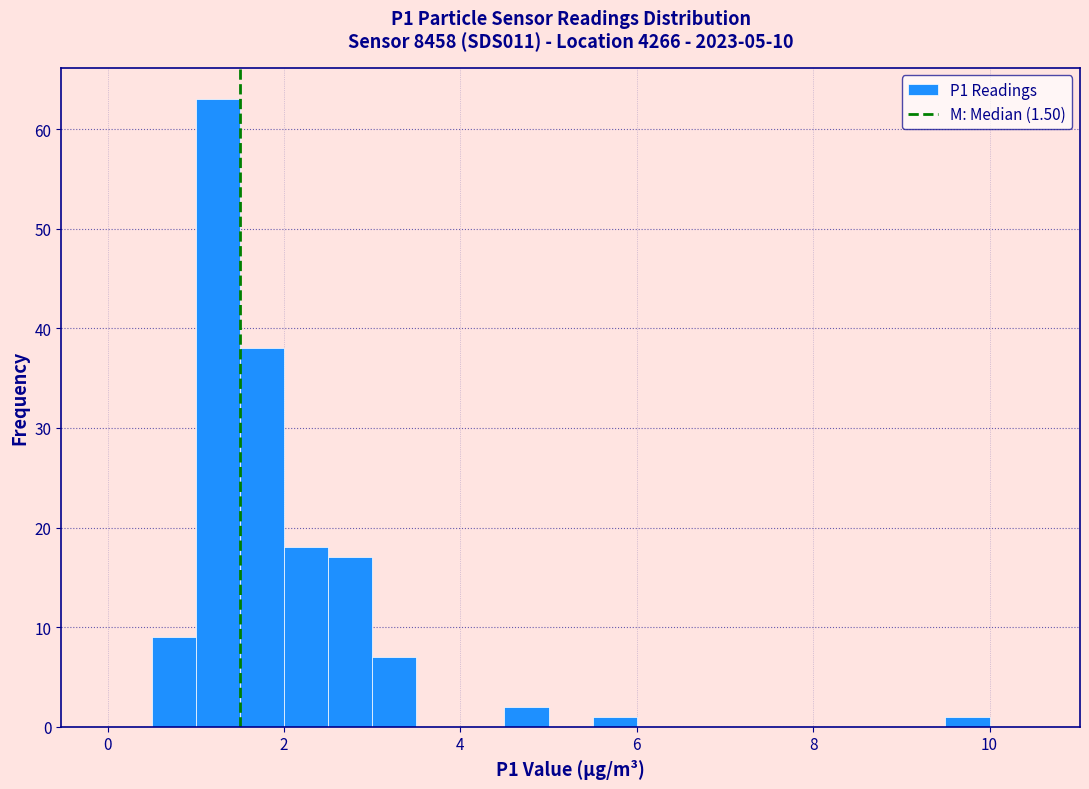

Read against the x-axis, roughly where is the centre of the tallest bar?

1.2